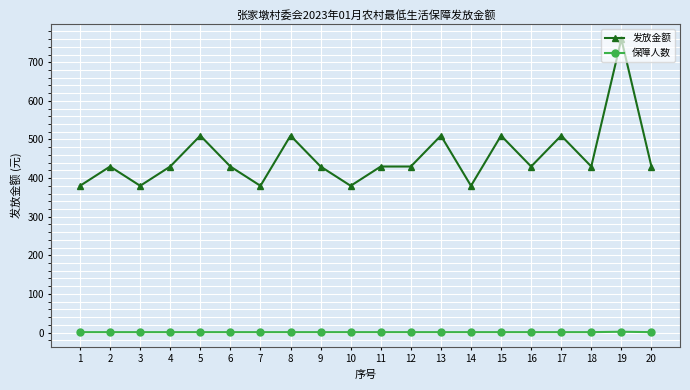

Count the number of data series in this chart.

2